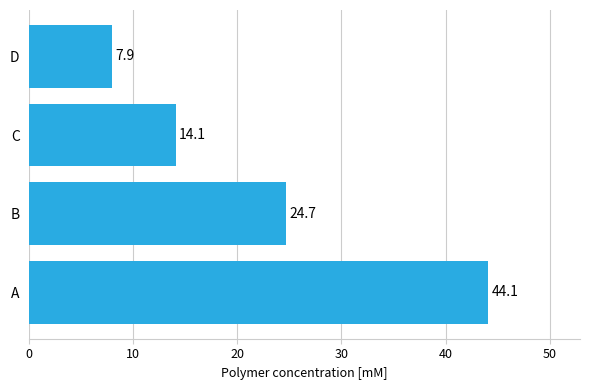

What is the average value?

22.7